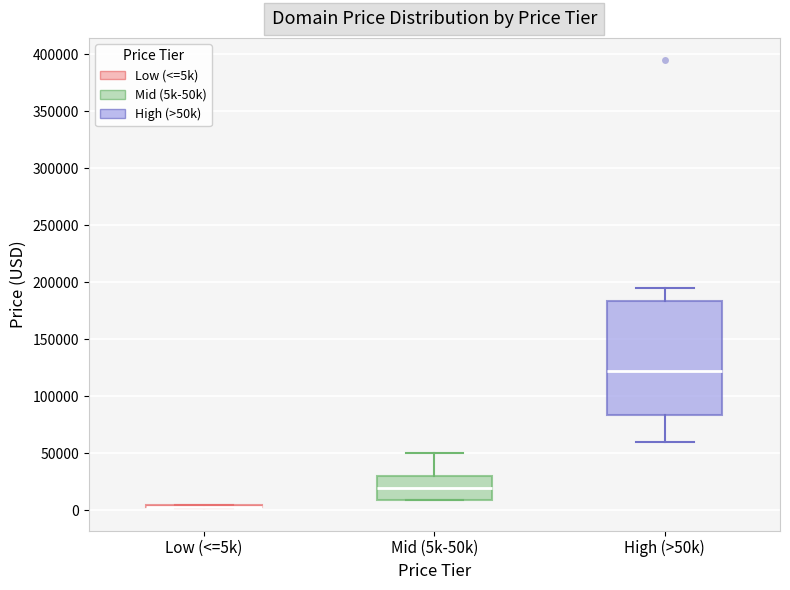

Where is the upper edge of the box for Mid (5k-50k) on the y-axis? The values are not printed on the chart, so give them approximately, as read against the axis.

30000